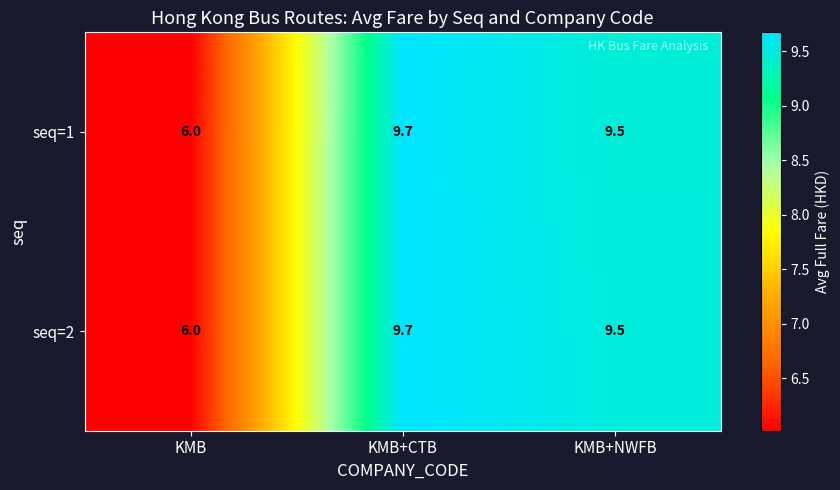

Read the seq=2 value at KMB+CTB.

9.7